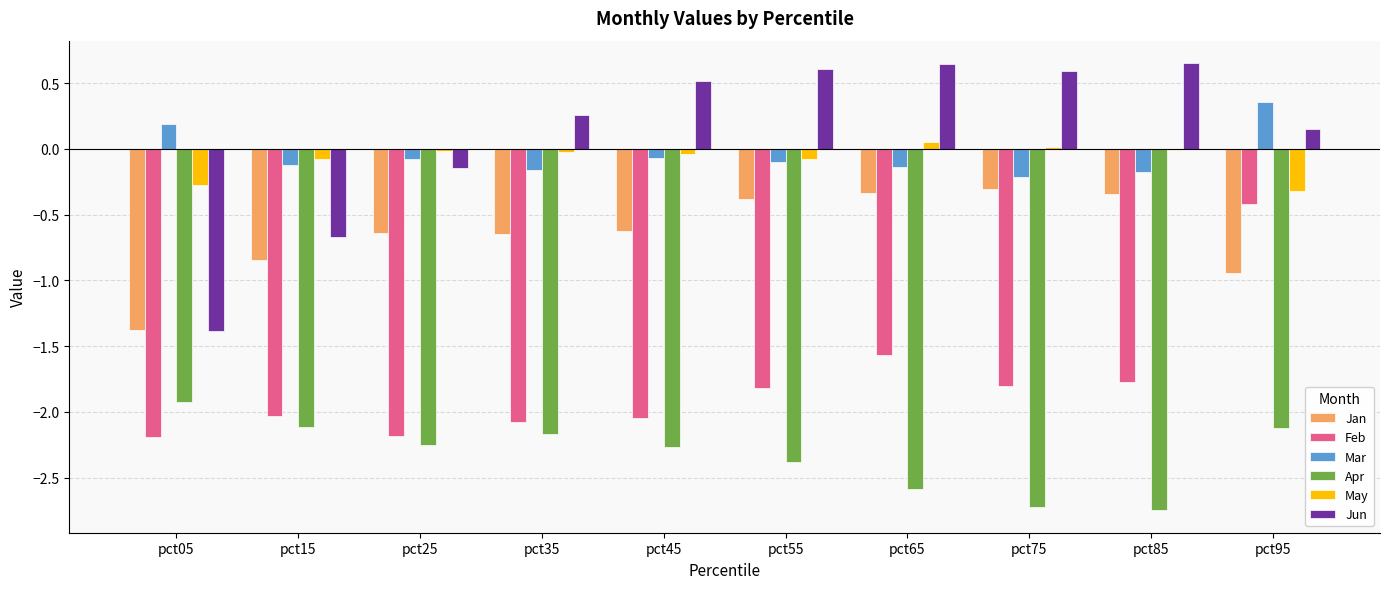

Read the Feb value at pct95.

-0.4